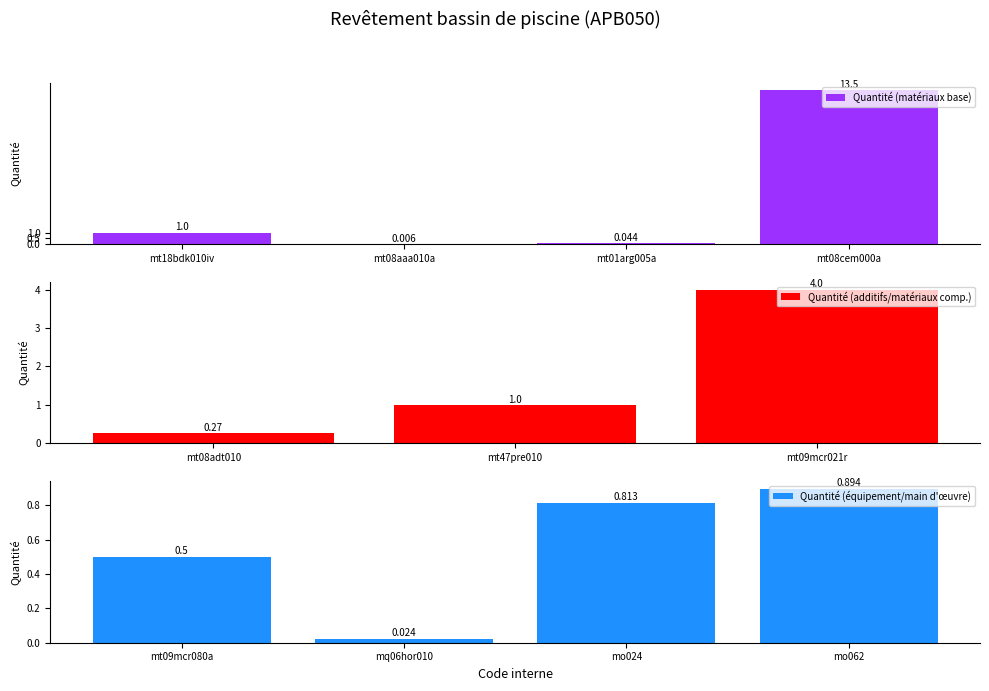

Are the bars grouped side by side (vs. stacked)?

No